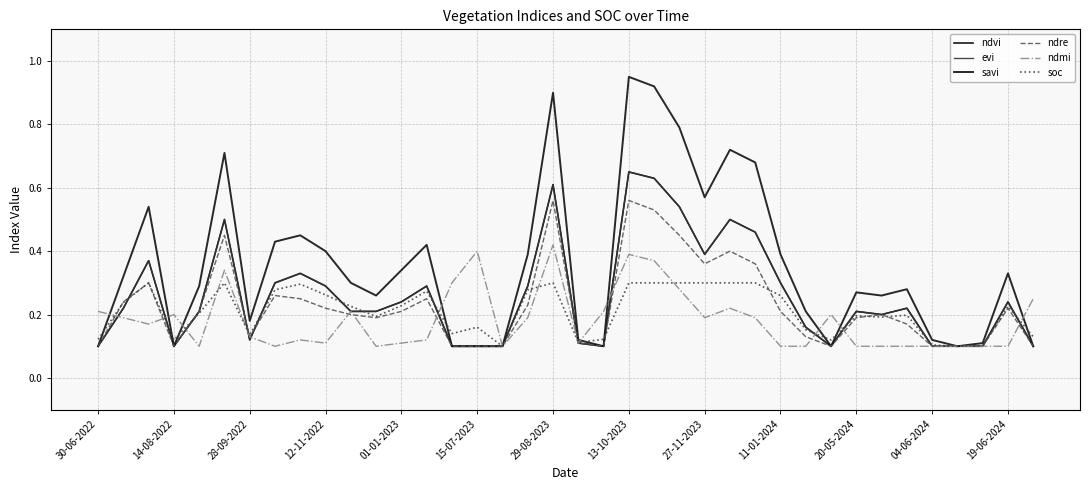

How many lines are shown in the chart?

6